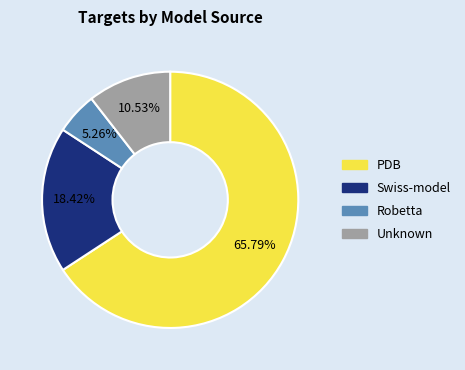

Is there any slice that represents more than half of the pie?

Yes